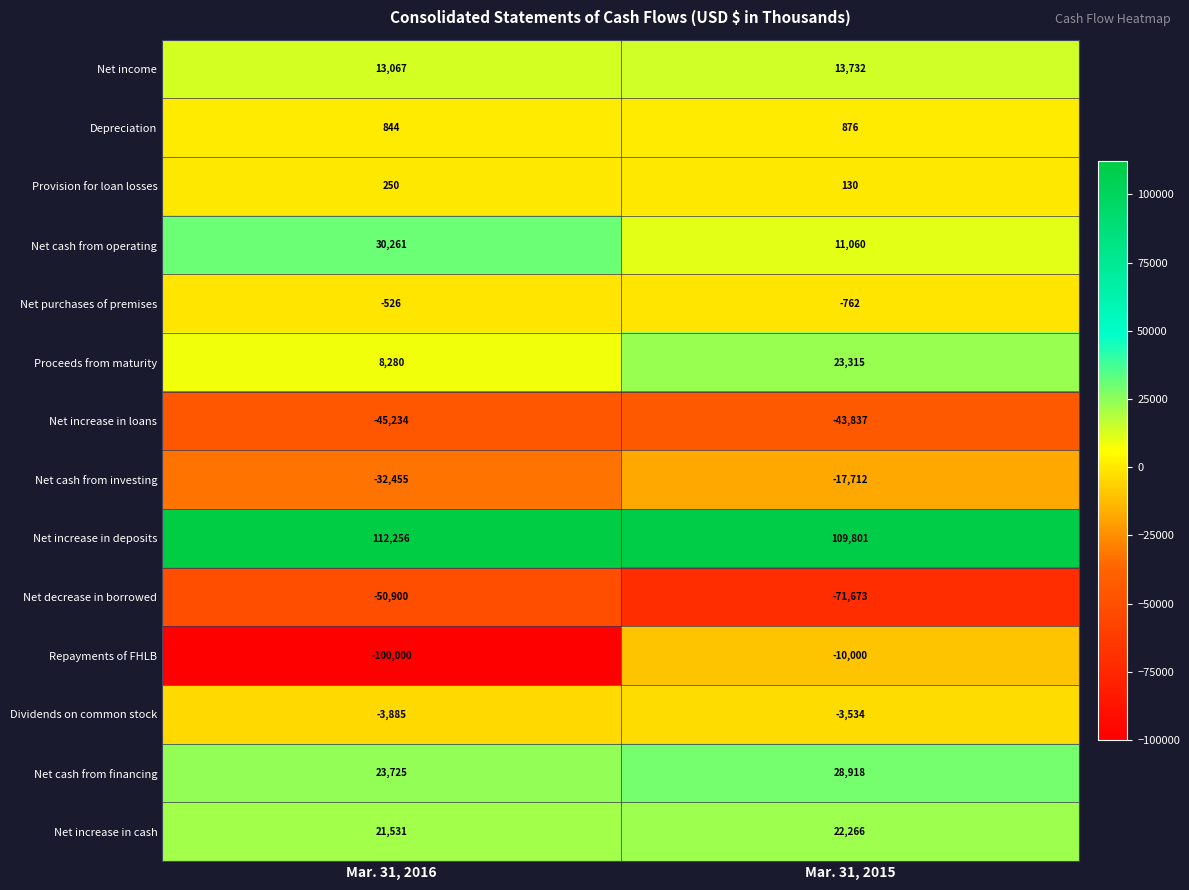

Reading left to right, transcribe all the data shown in this chart.

Net income: 13067	13732
Depreciation: 844	876
Provision for loan losses: 250	130
Net cash from operating: 30261	11060
Net purchases of premises: -526	-762
Proceeds from maturity: 8280	23315
Net increase in loans: -45234	-43837
Net cash from investing: -32455	-17712
Net increase in deposits: 112256	109801
Net decrease in borrowed: -50900	-71673
Repayments of FHLB: -100000	-10000
Dividends on common stock: -3885	-3534
Net cash from financing: 23725	28918
Net increase in cash: 21531	22266